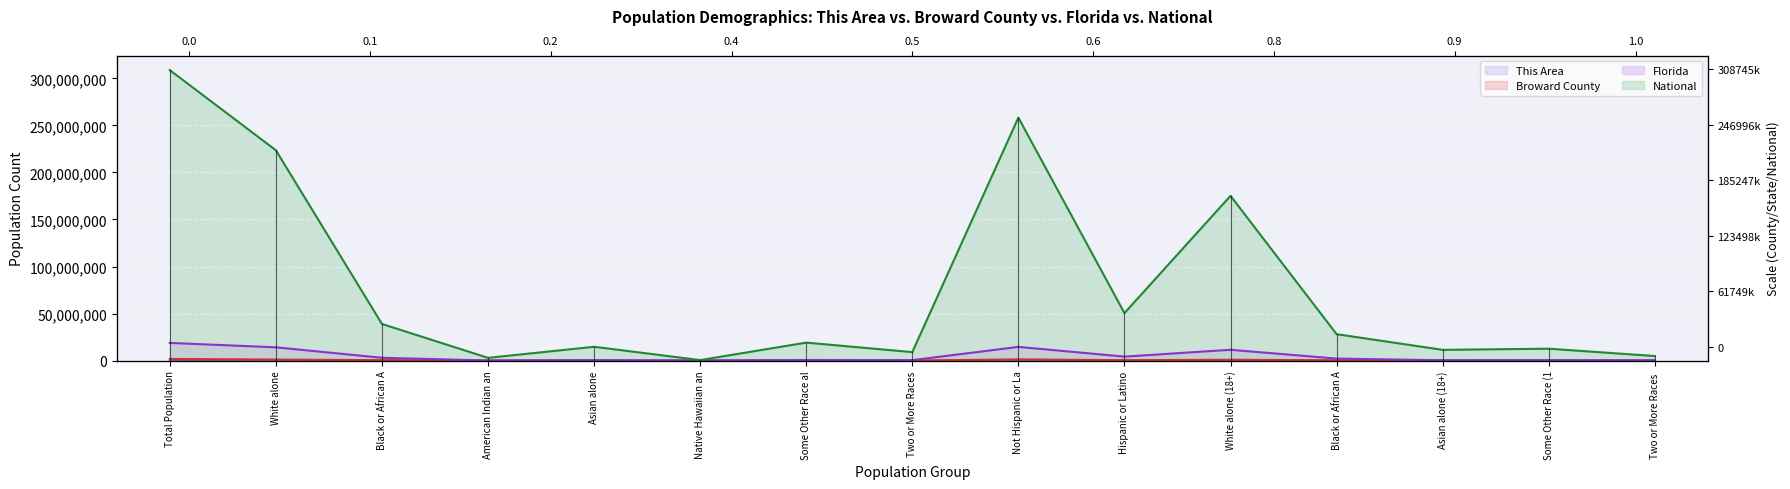

Is it true that National equals 16468099 at Some Other Race (1?

False